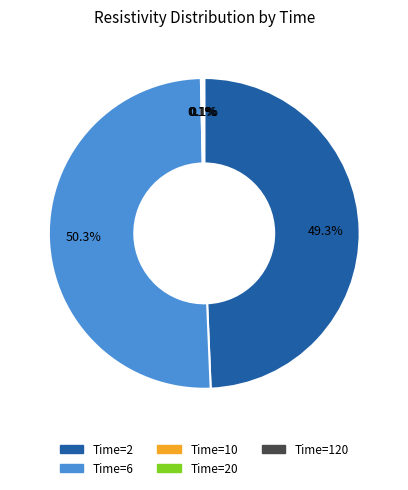

Which slice represents more than half of the pie?

Time=6